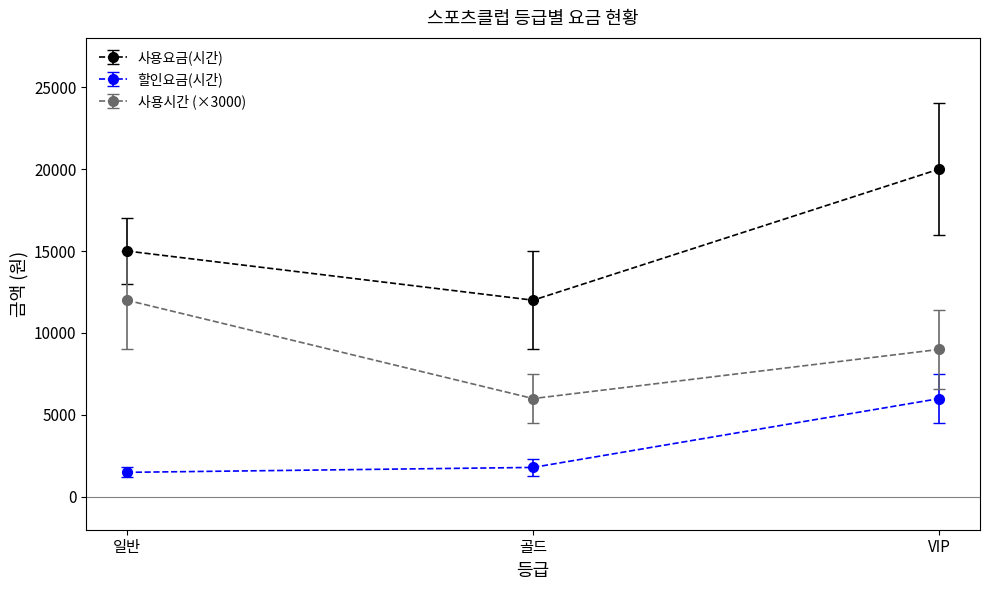

Which series has the largest total across all categories?

사용요금(시간)